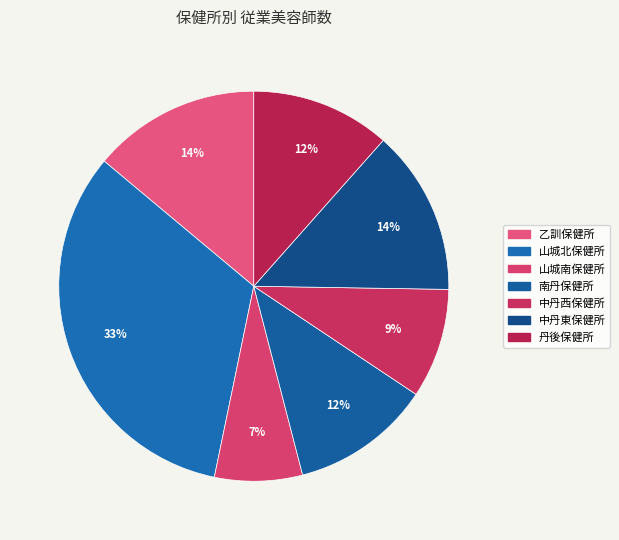

To the nearest percent, what portion does 山城北保健所 represent?

33%